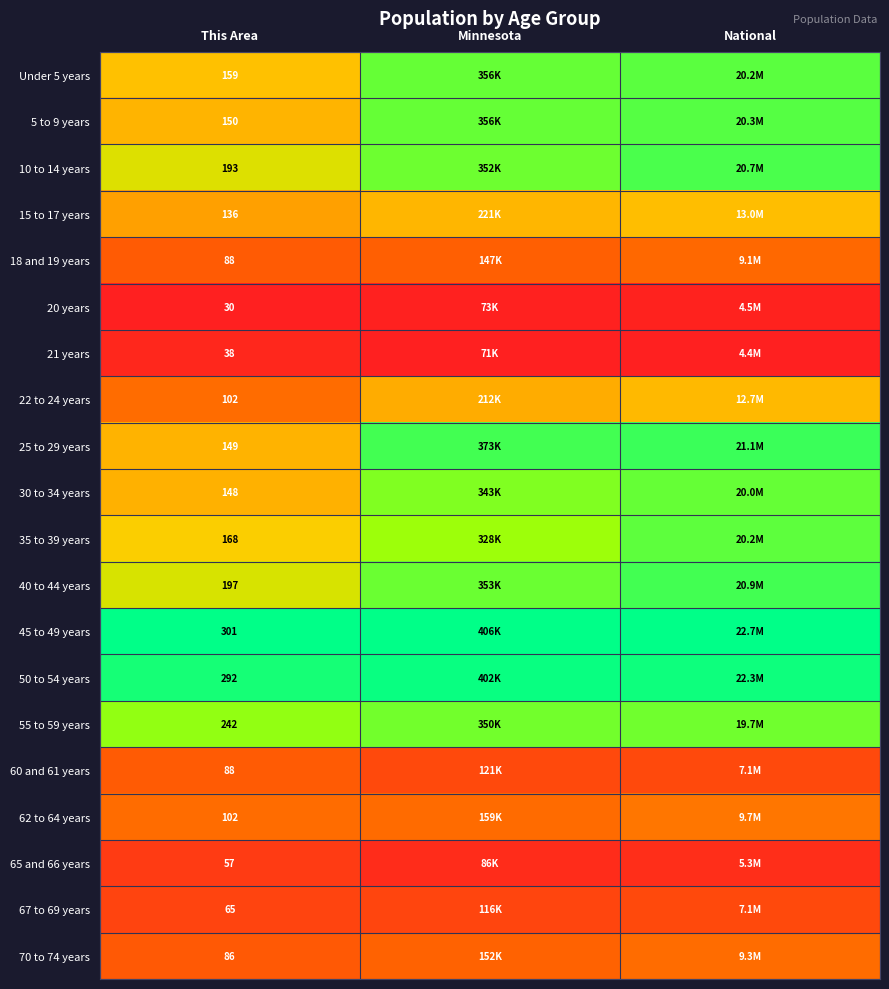

Where is 15 to 17 years nearest to the value 0?

This Area